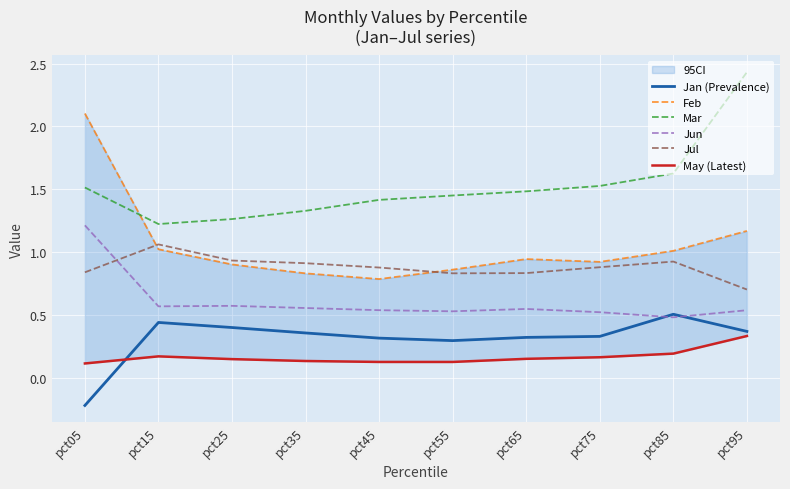

At pct15, list the series in order from largest to smallest.

Mar, Jul, Feb, Jun, Jan (Prevalence), May (Latest)